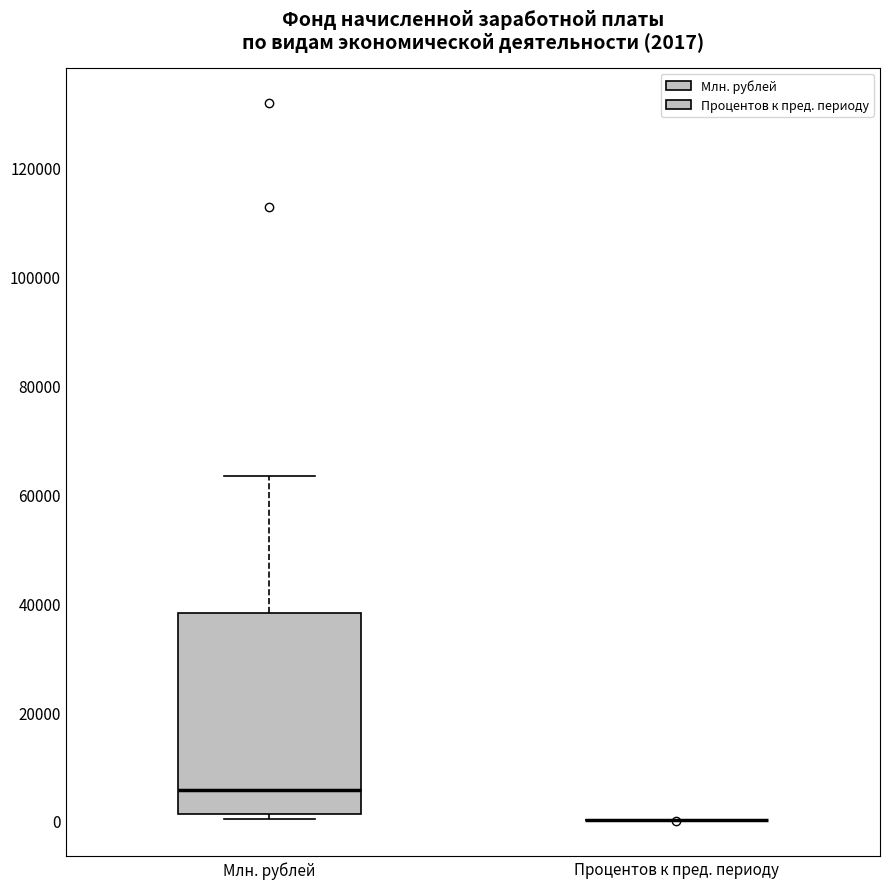

Which box is the tallest, from its lower edge to its upper edge?

Млн. рублей